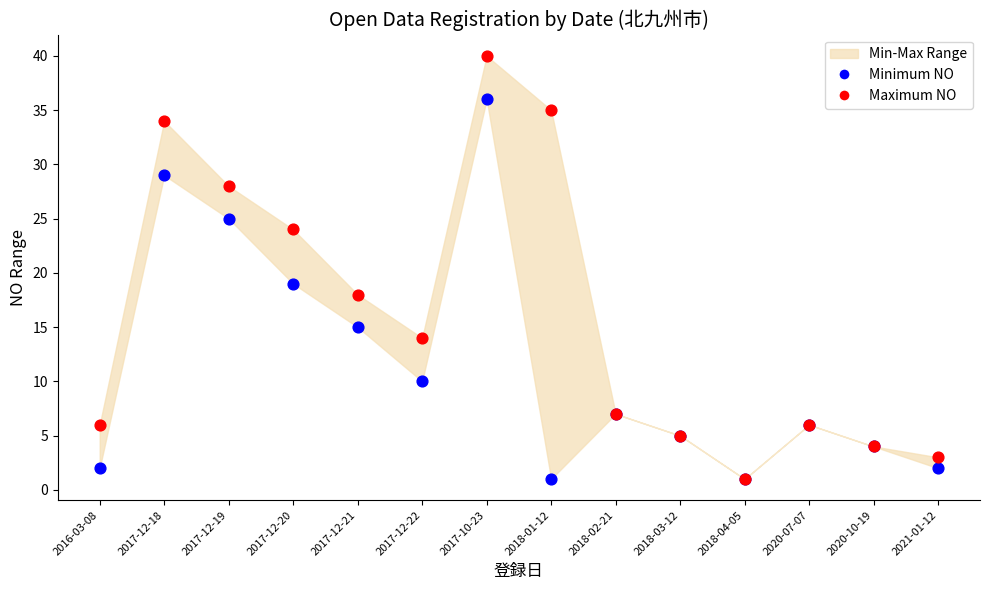

Across all series, what Y value is closest to 20?

19